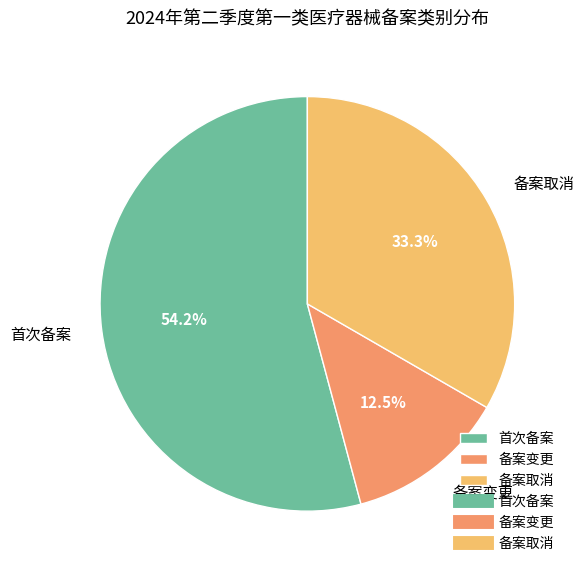

Combined, what portion of the pie is 首次备案 and 备案变更?

66.7%